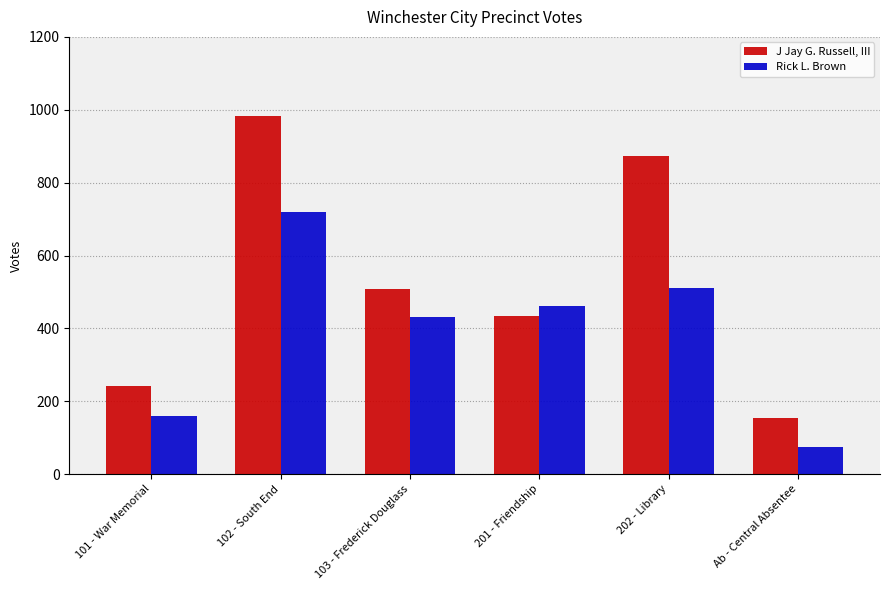

At which label does Rick L. Brown reach its peak?

102 - South End